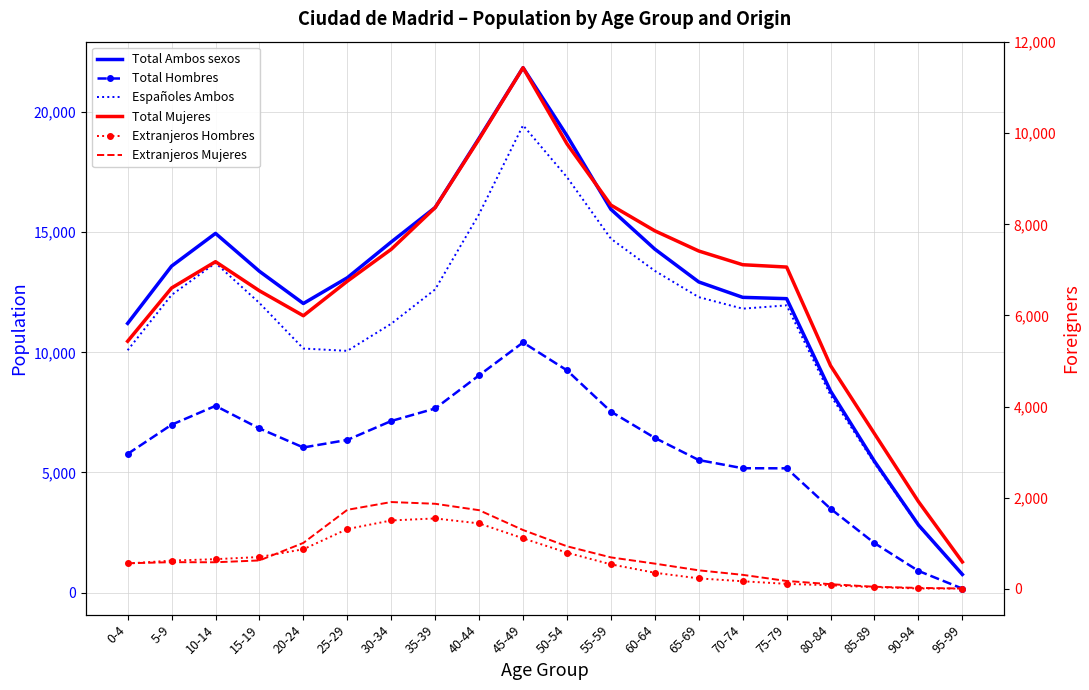

What is the sum of the Total Hombres values at 90-94 and 0-4?

6671